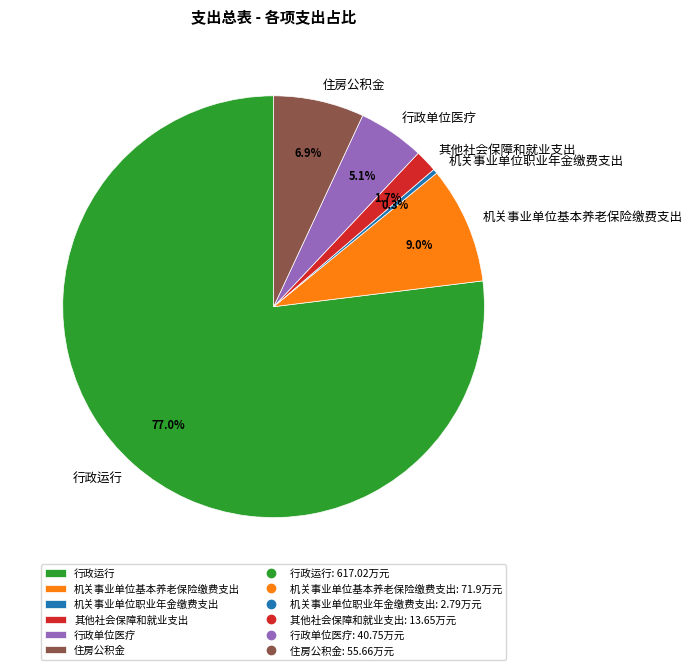

Does 机关事业单位职业年金缴费支出 represent more than half of the total?

No